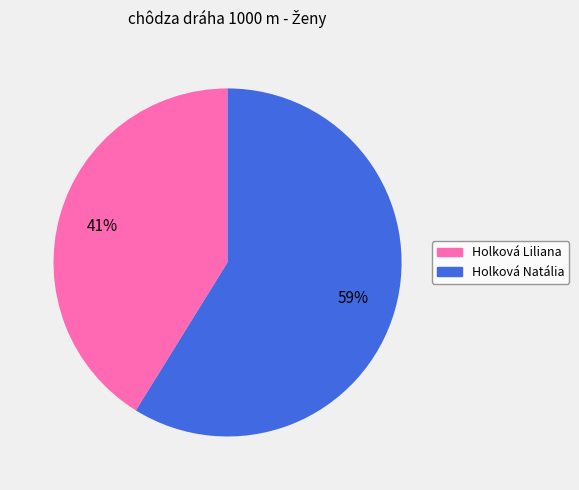

How many segments does this pie chart have?

2